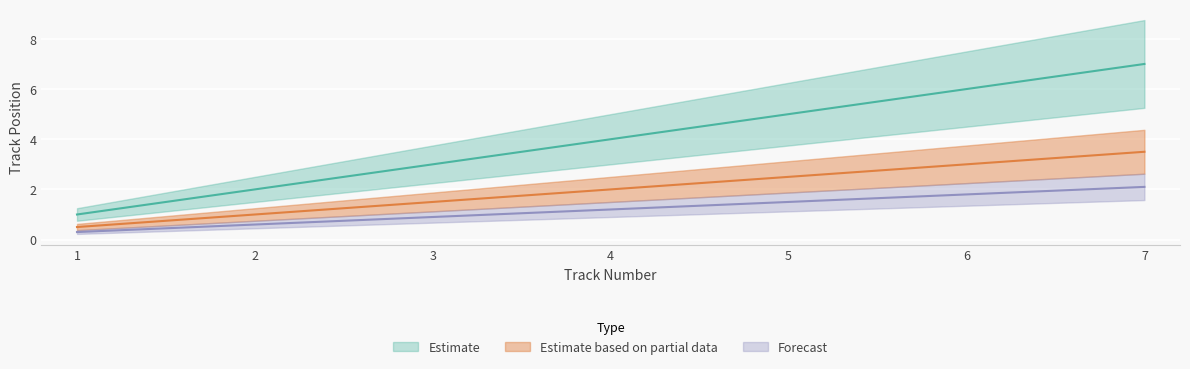

What is the sum of all Forecast values?

14.0